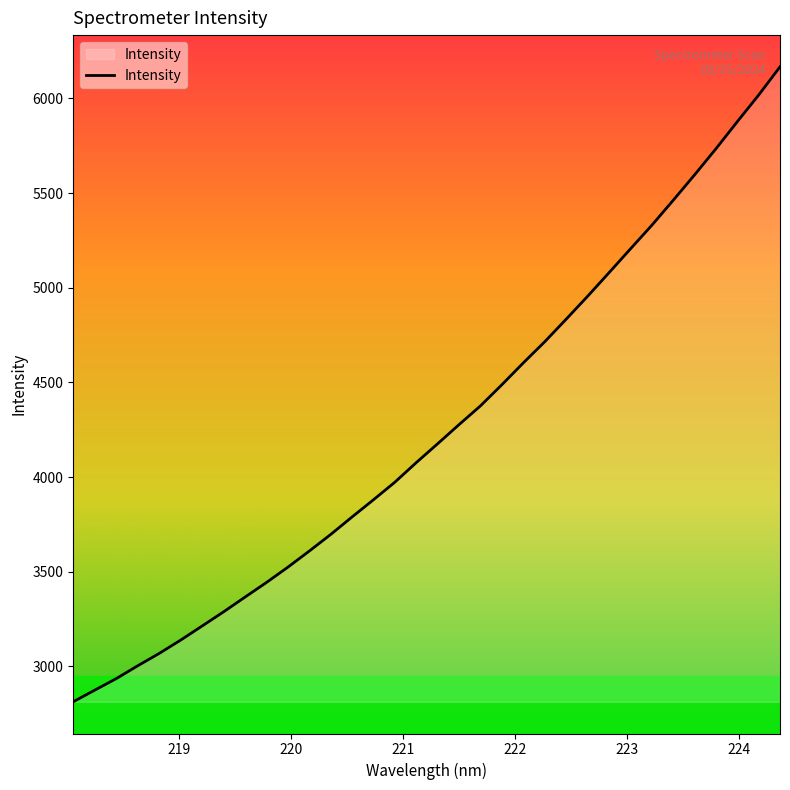

Count the number of values greater than 4175.

17